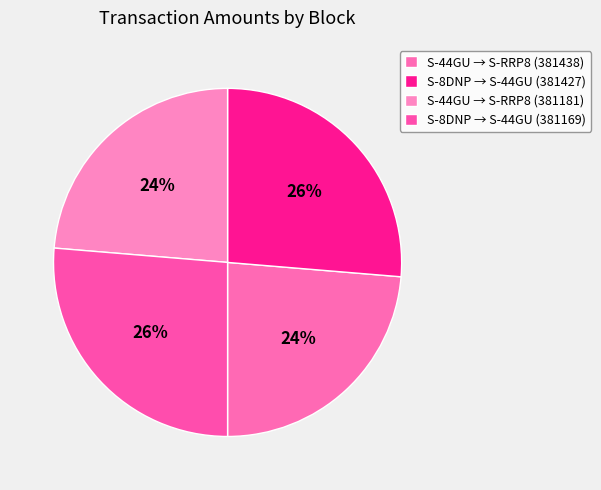

How many segments does this pie chart have?

4